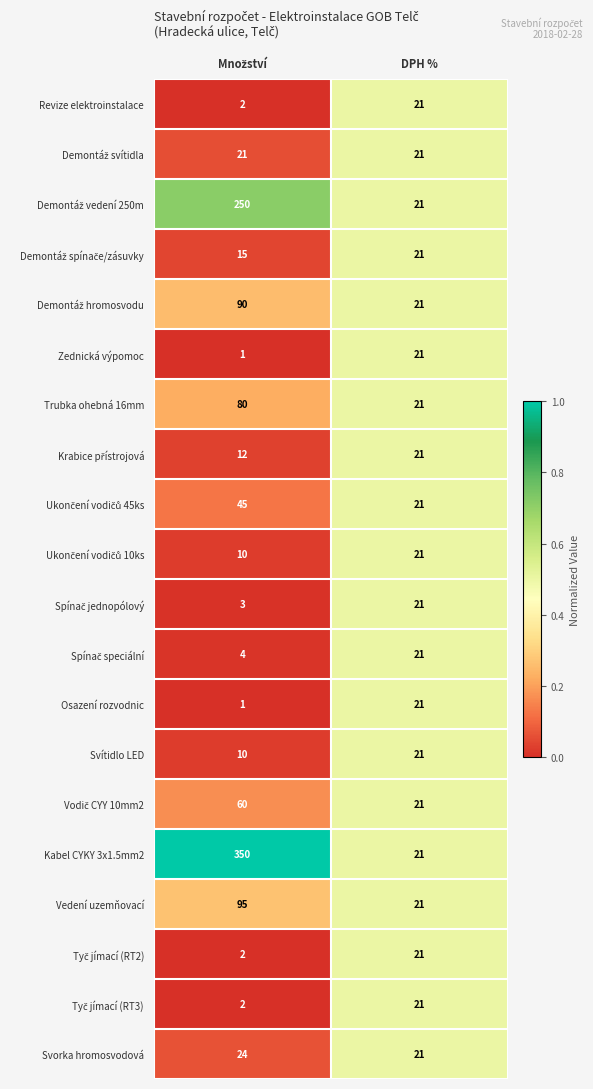

What value does the Revize elektroinstalace series have at DPH %?

21